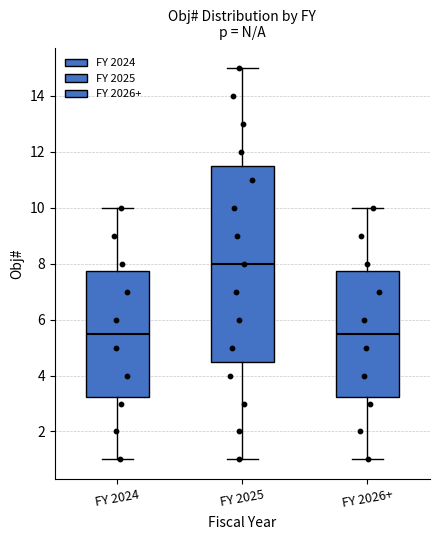

Which box's median line is the highest?

FY 2025